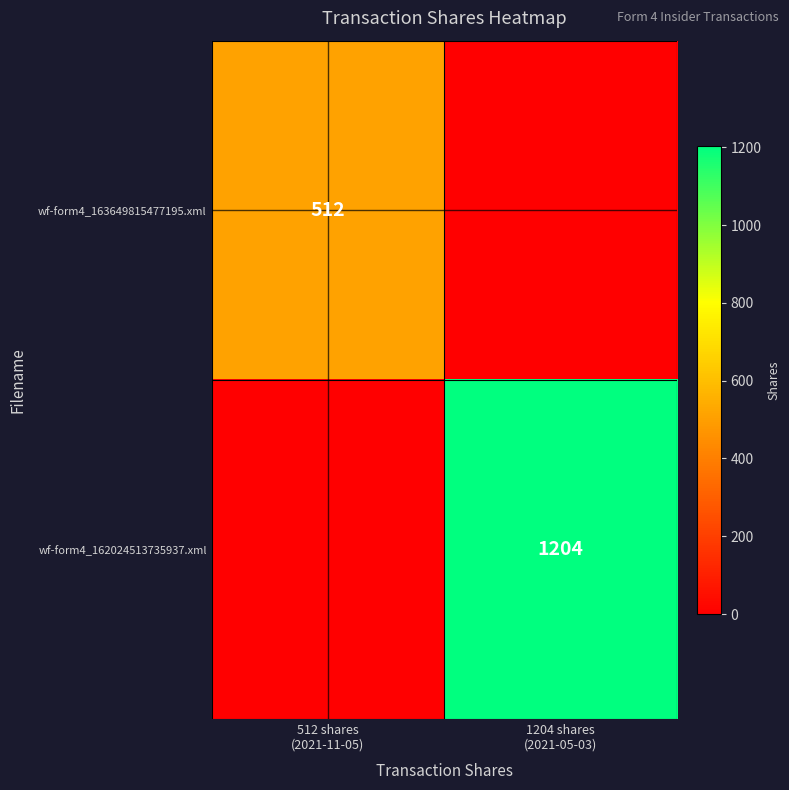

Which series has the largest total across all categories?

wf-form4_162024513735937.xml